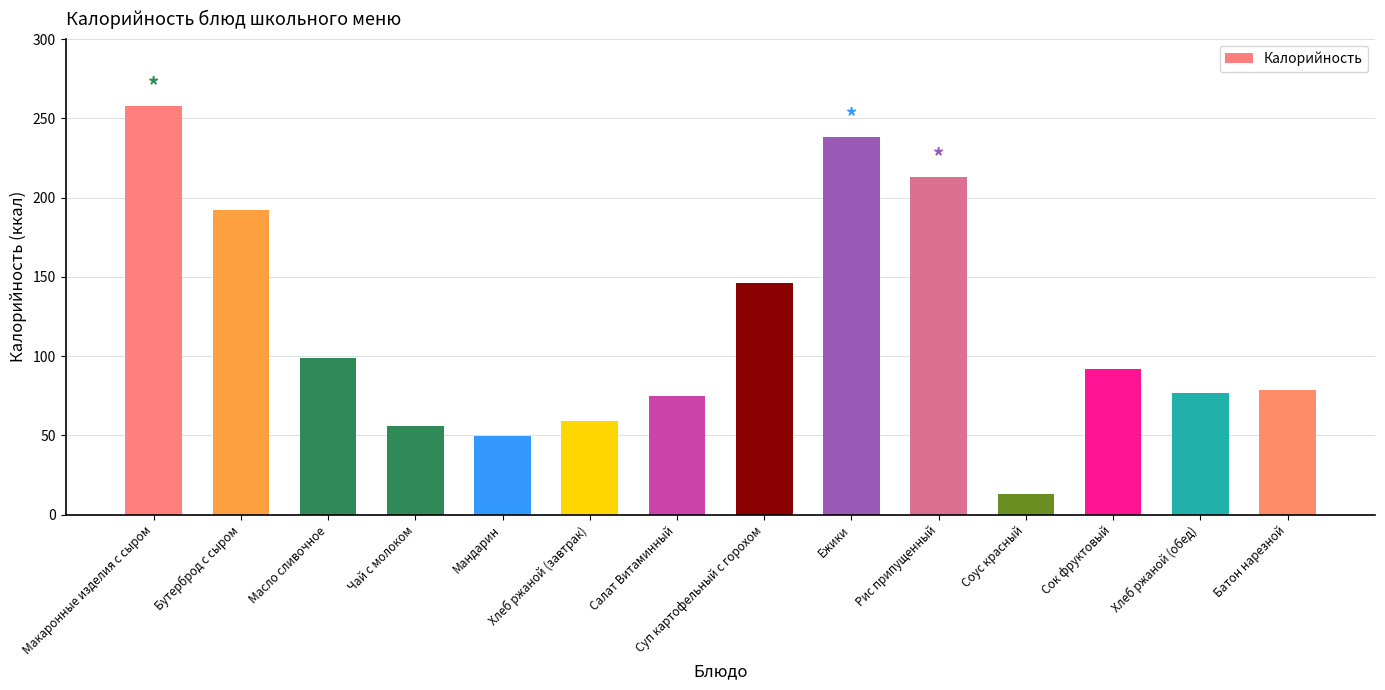

Is it true that the value at Масло сливочное is 99.0?

True